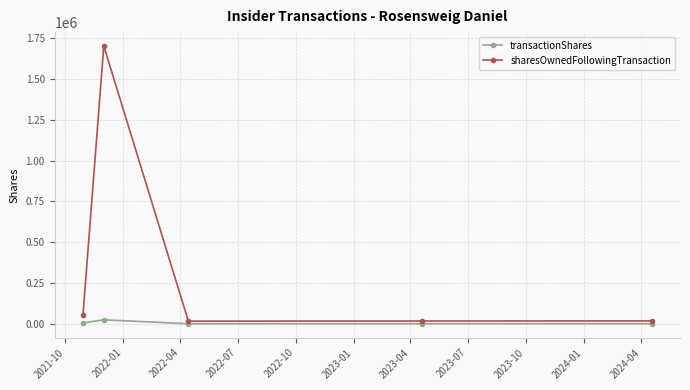

List the series in order of their peak value, highest first.

sharesOwnedFollowingTransaction, transactionShares